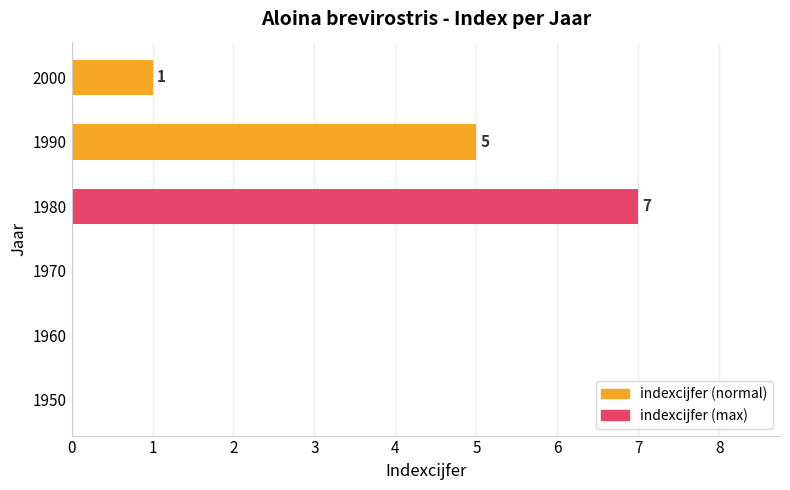

The chart shows a value of 4 at 1970. True or false?

False